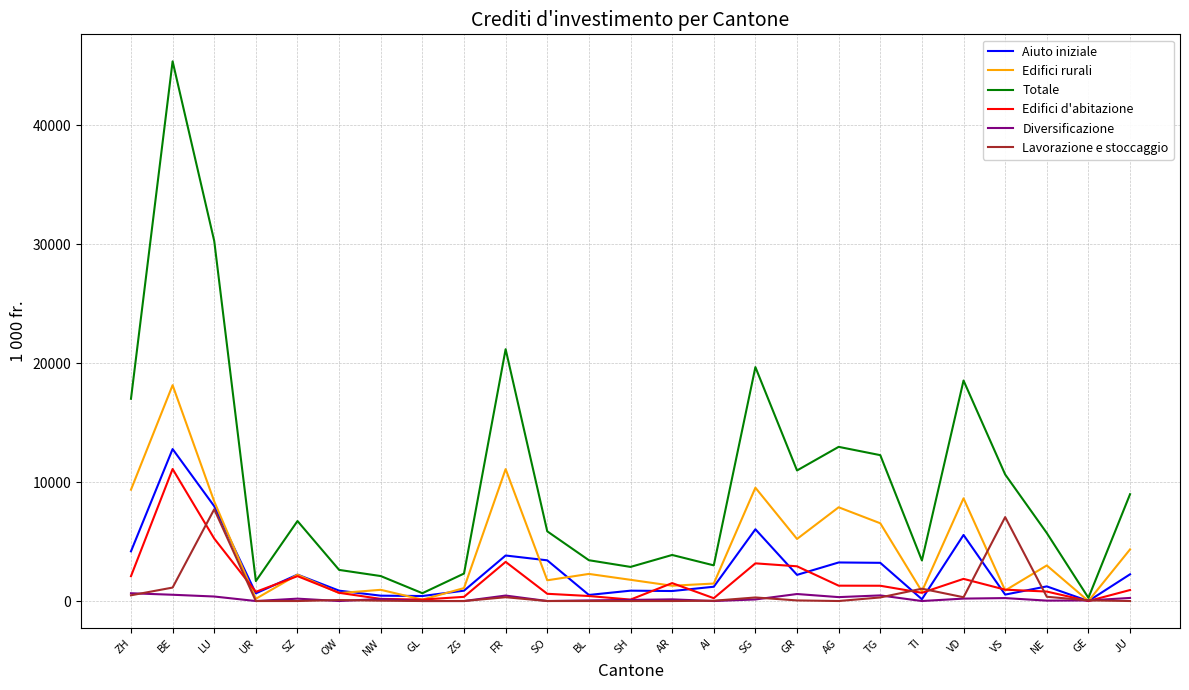

True or false: Edifici rurali has a value of 2278.0 at BL.

True